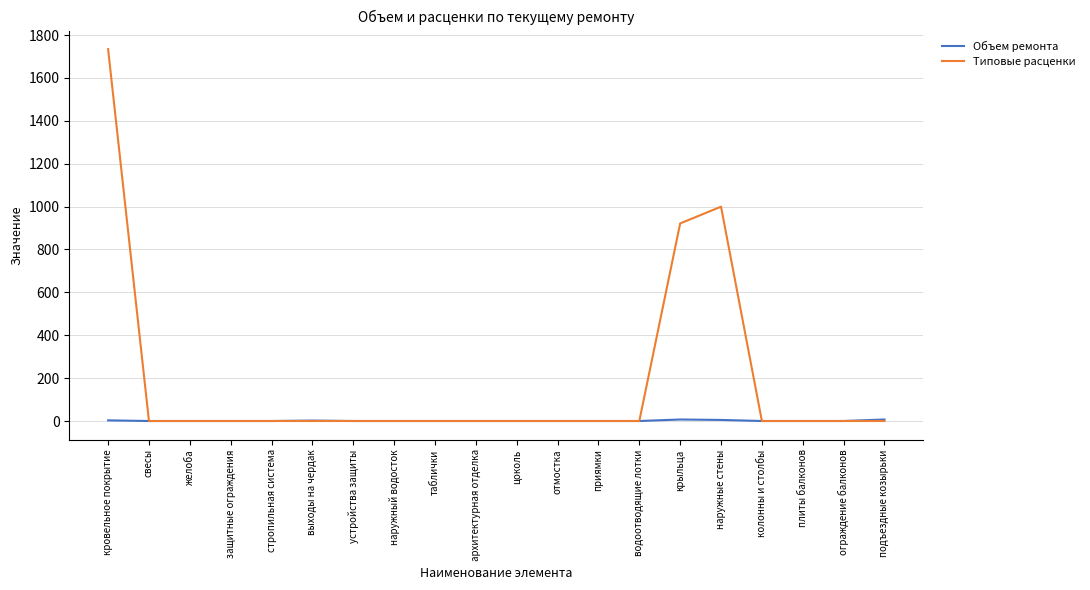

The value of Объем ремонта at устройства защиты is 0.0. True or false?

True